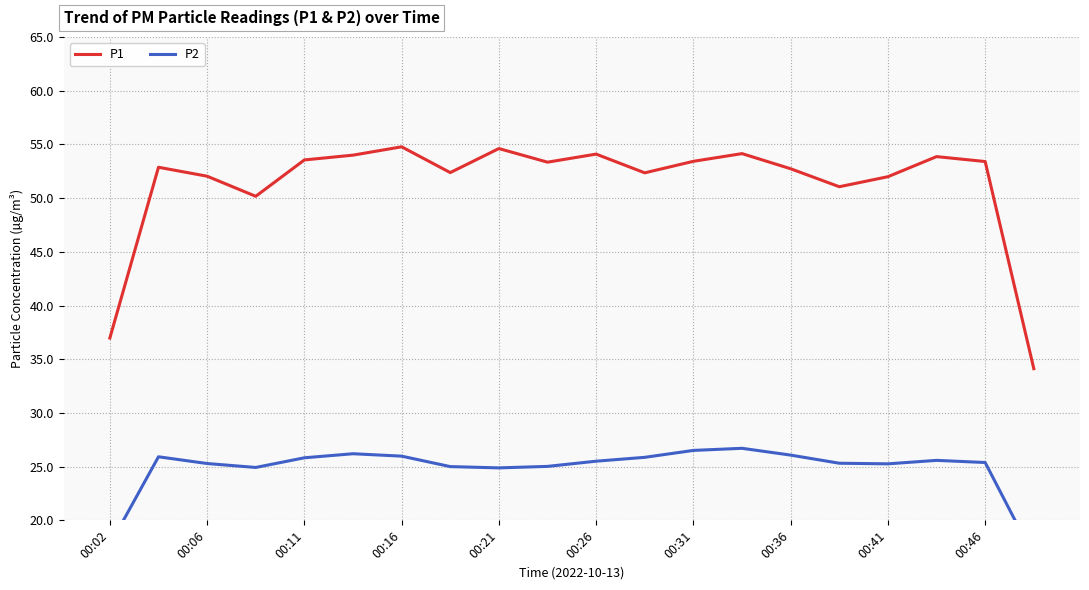

How many distinct data groups are displayed?

2